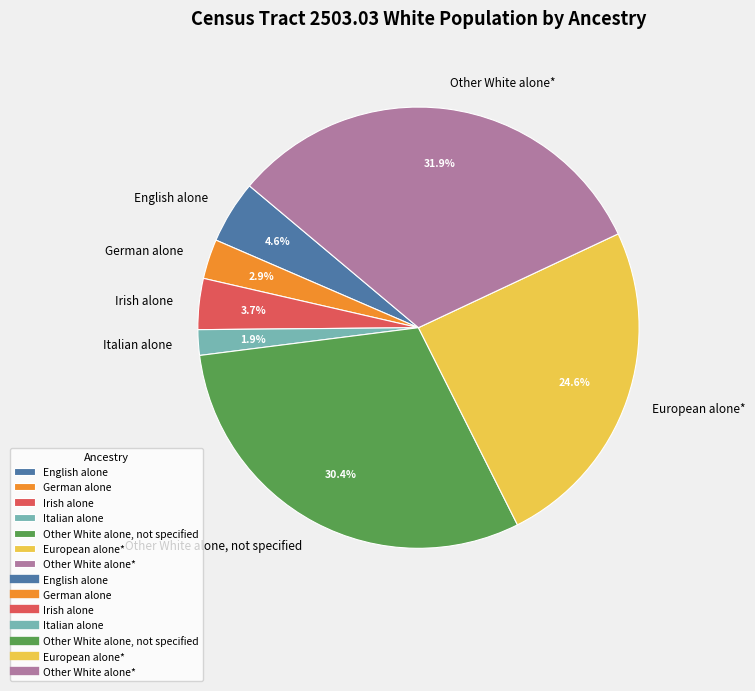

Between English alone and Other White alone, not specified, which is larger?

Other White alone, not specified